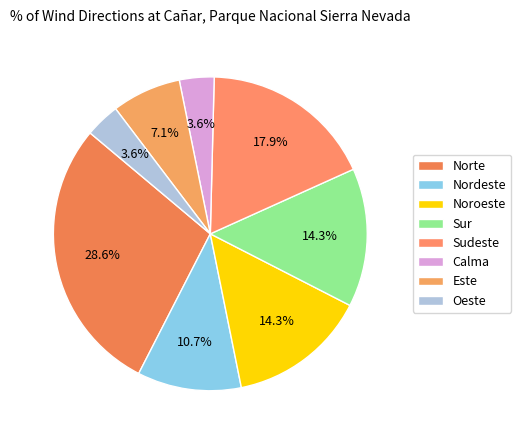

How many slices are in this pie chart?

8